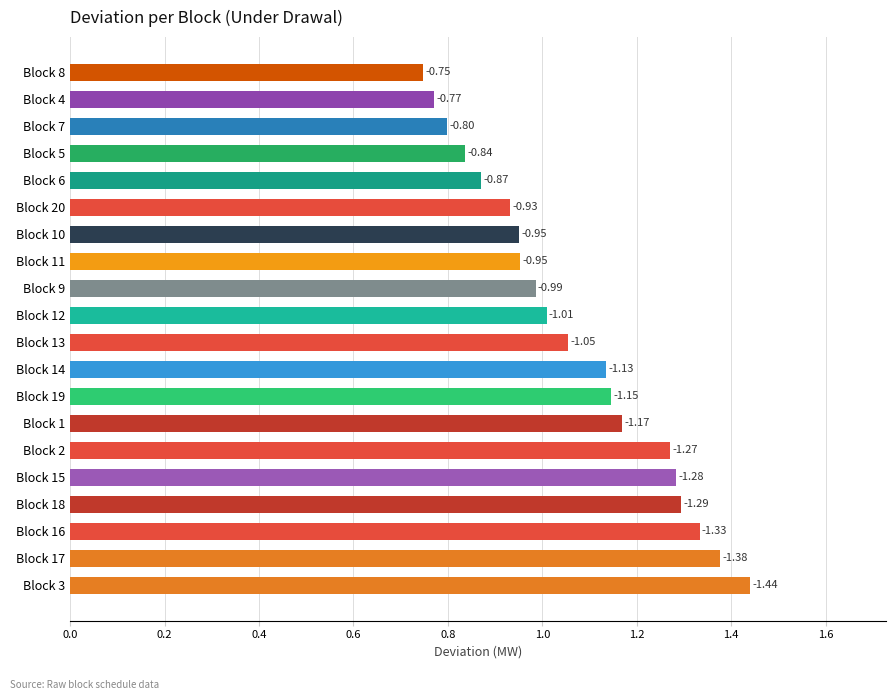

What is the difference between the maximum and minimum values?

0.7